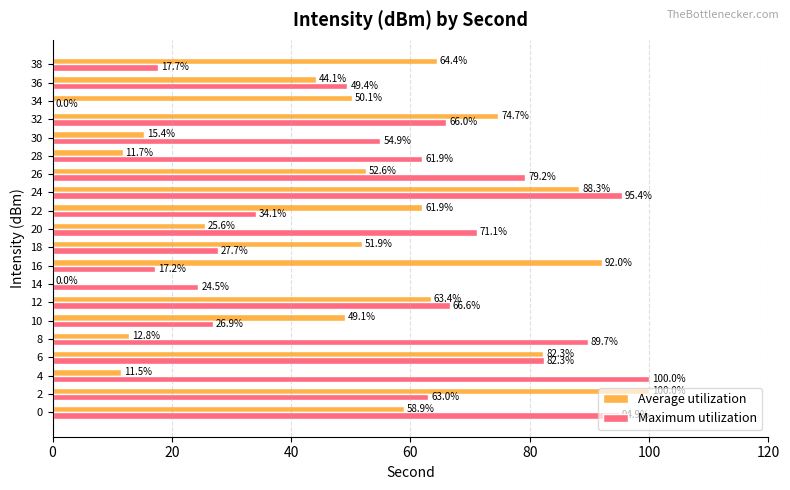

True or false: Maximum utilization has a value of 57.5 at 0.

False